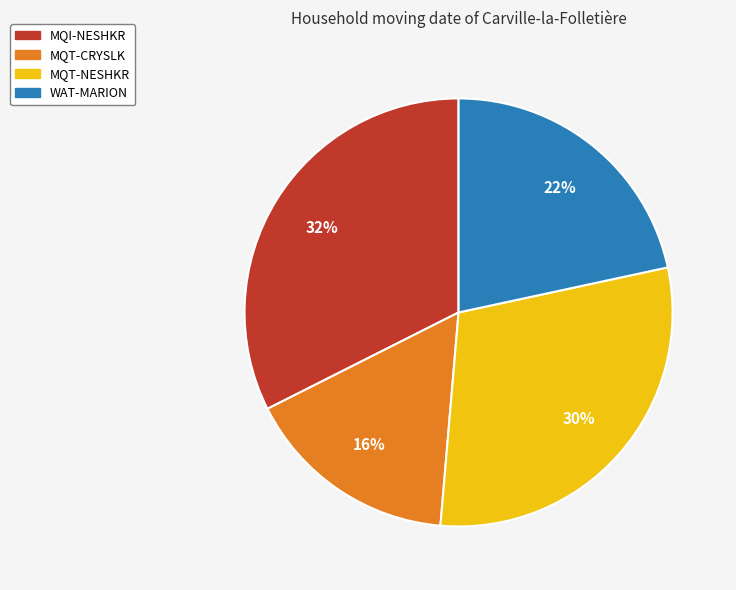

How many segments does this pie chart have?

4